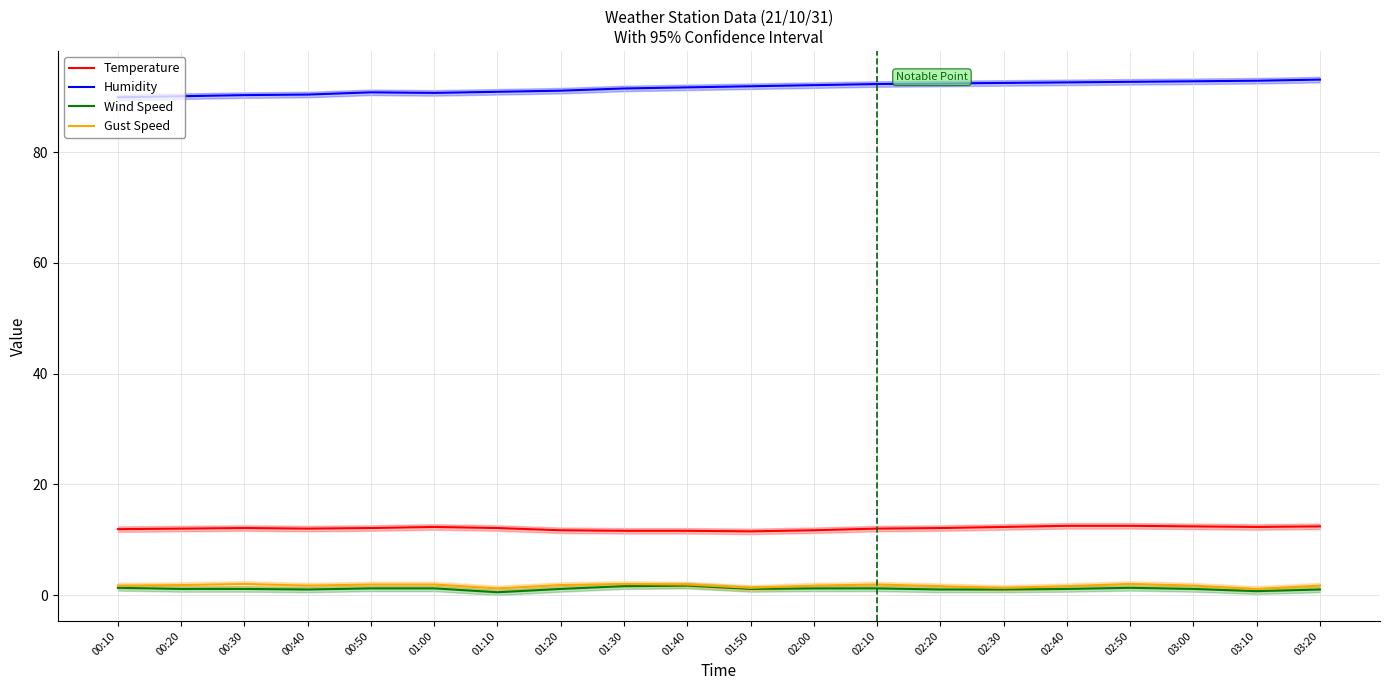

Which category has the lowest value across all series?

01:10